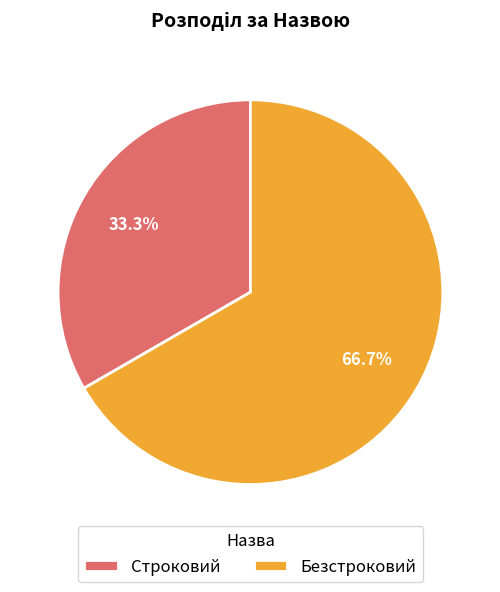

What is the ratio of the value at Строковий to the value at Безстроковий?

0.5